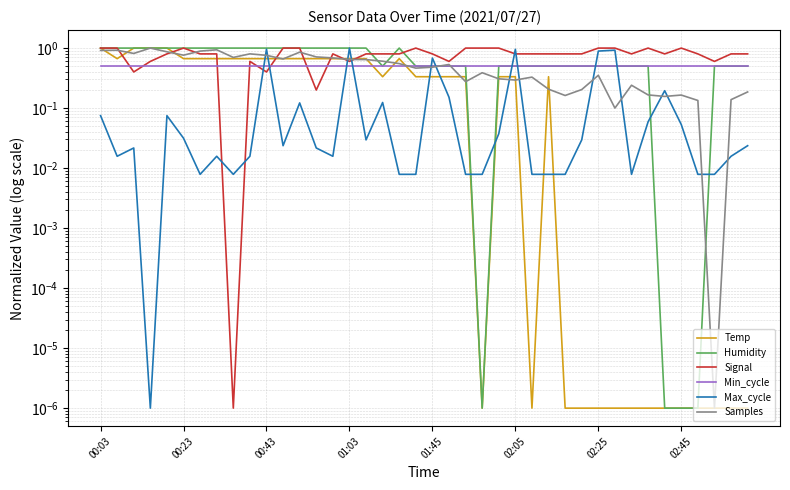

Between 32 and 35, which series saw the biggest shift?

Humidity